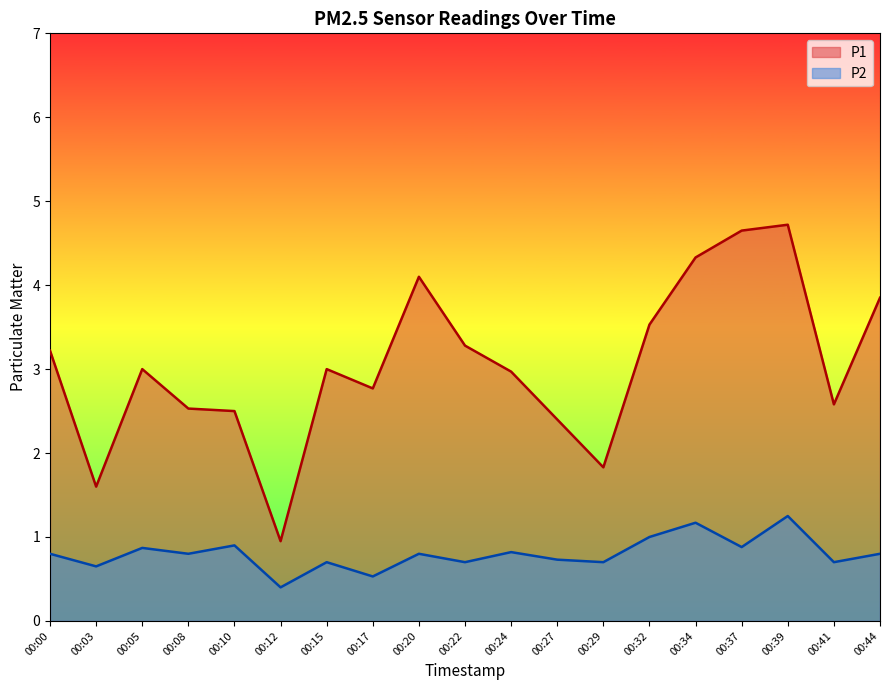

What is the difference between the highest and lowest values at 00:08?

1.7